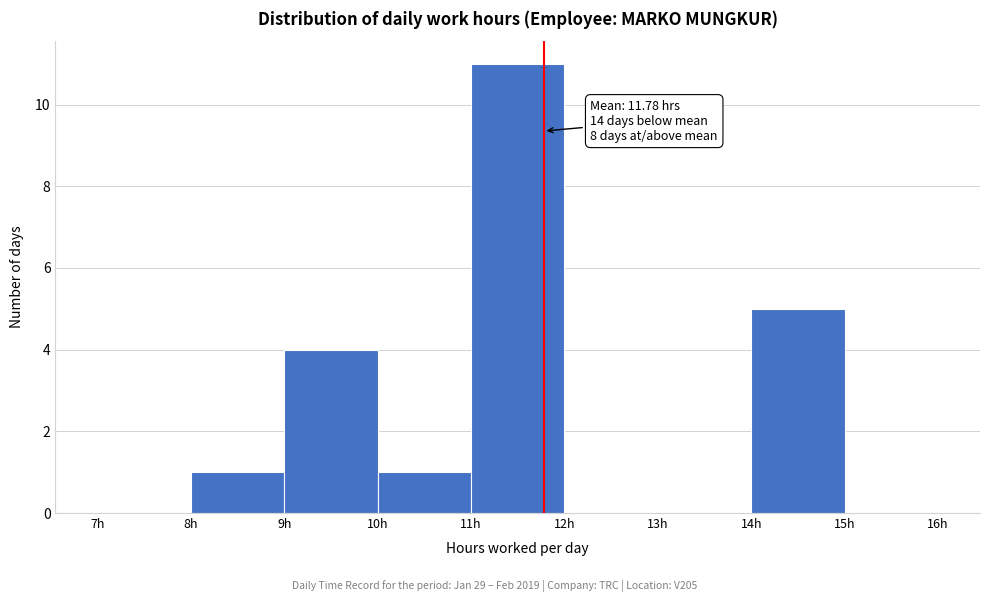

Over which range of the x-axis is the bar tallest?

11 to 12